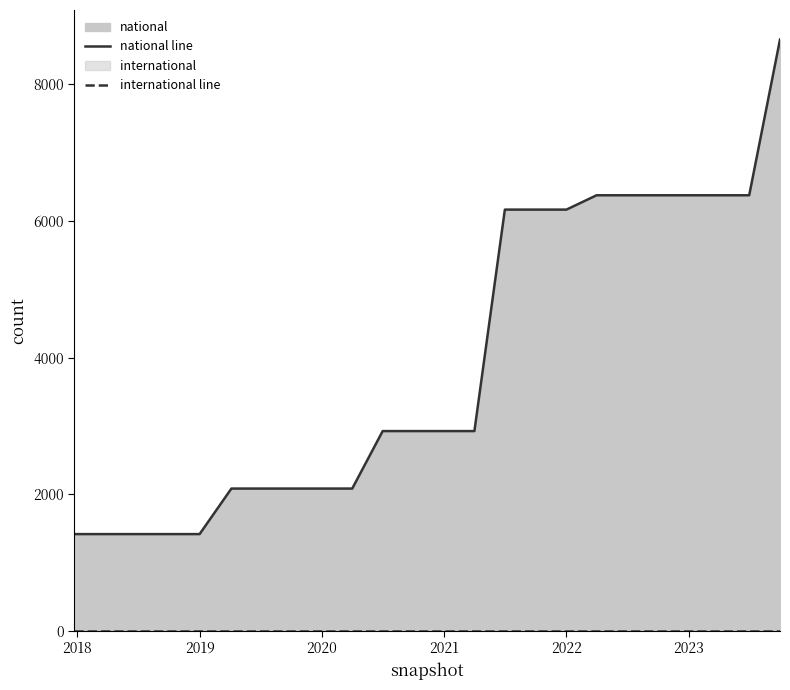

Is the value of international line at 2021 greater than the value of national line at 2020?

No